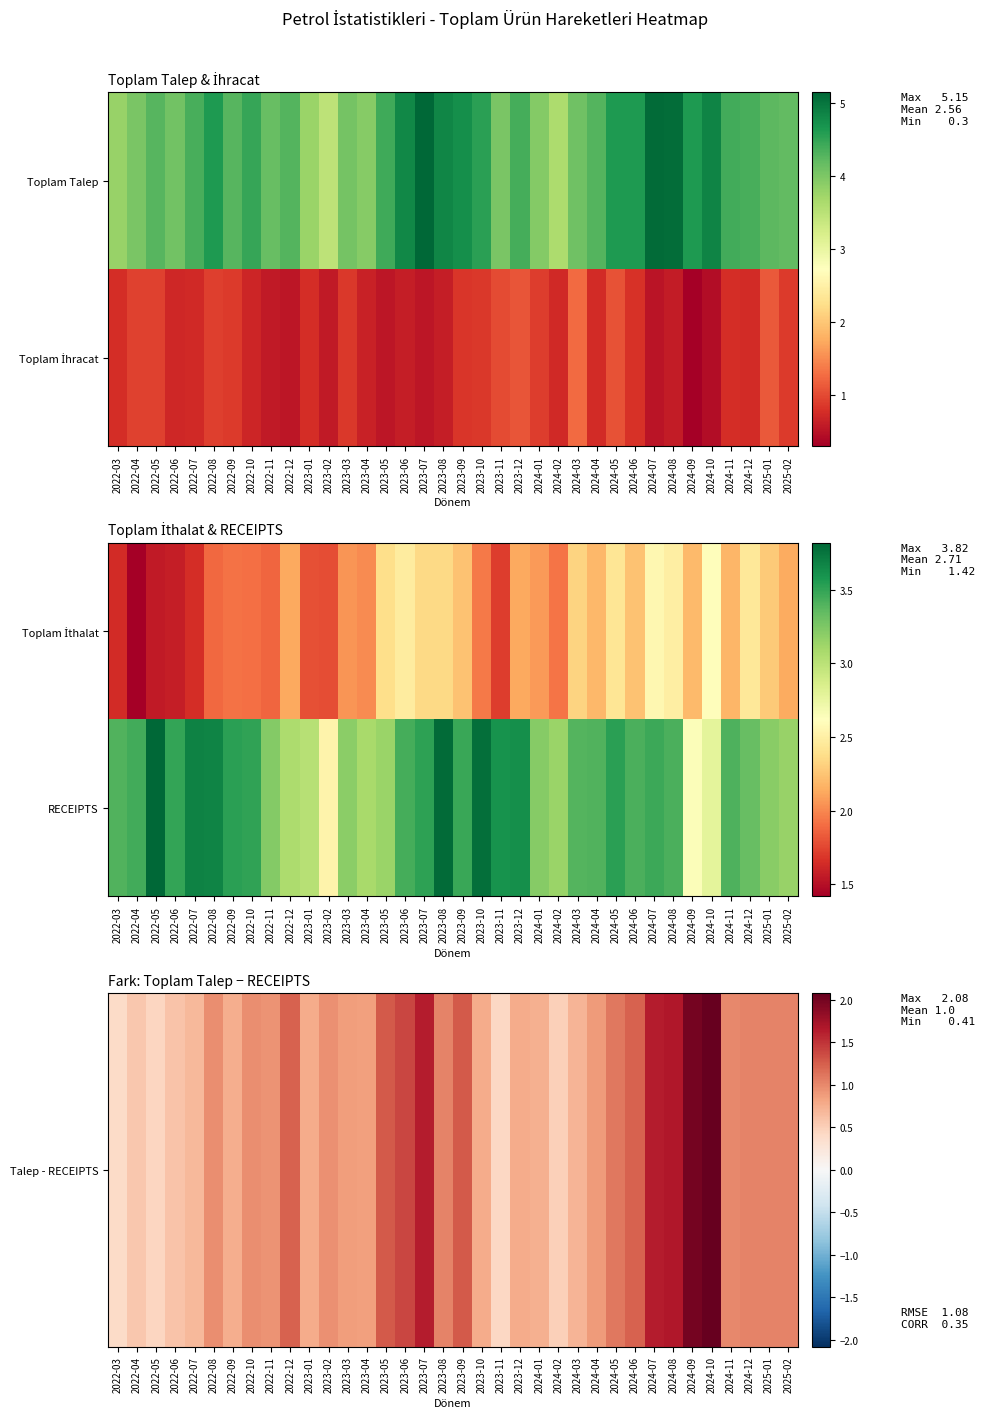

True or false: Talep - RECEIPTS has a value of 0.4 at 2023-12.

False